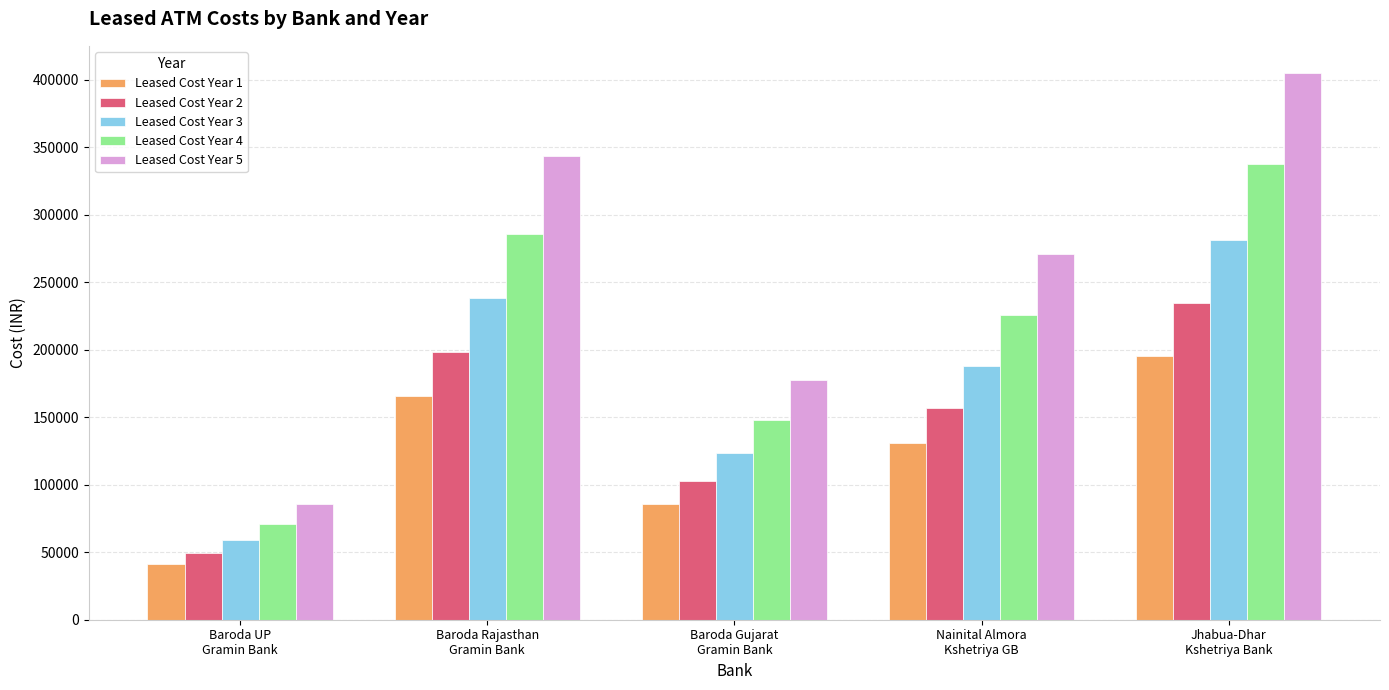

Rank the series by their average value, from highest to lowest.

Leased Cost Year 5, Leased Cost Year 4, Leased Cost Year 3, Leased Cost Year 2, Leased Cost Year 1